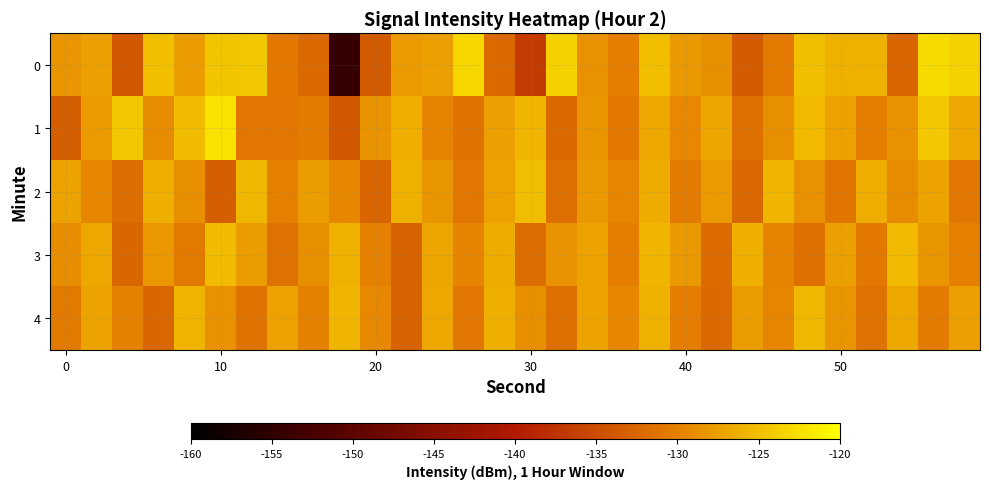

List the series in order of their peak value, lowest first.

4, 3, 2, 0, 1